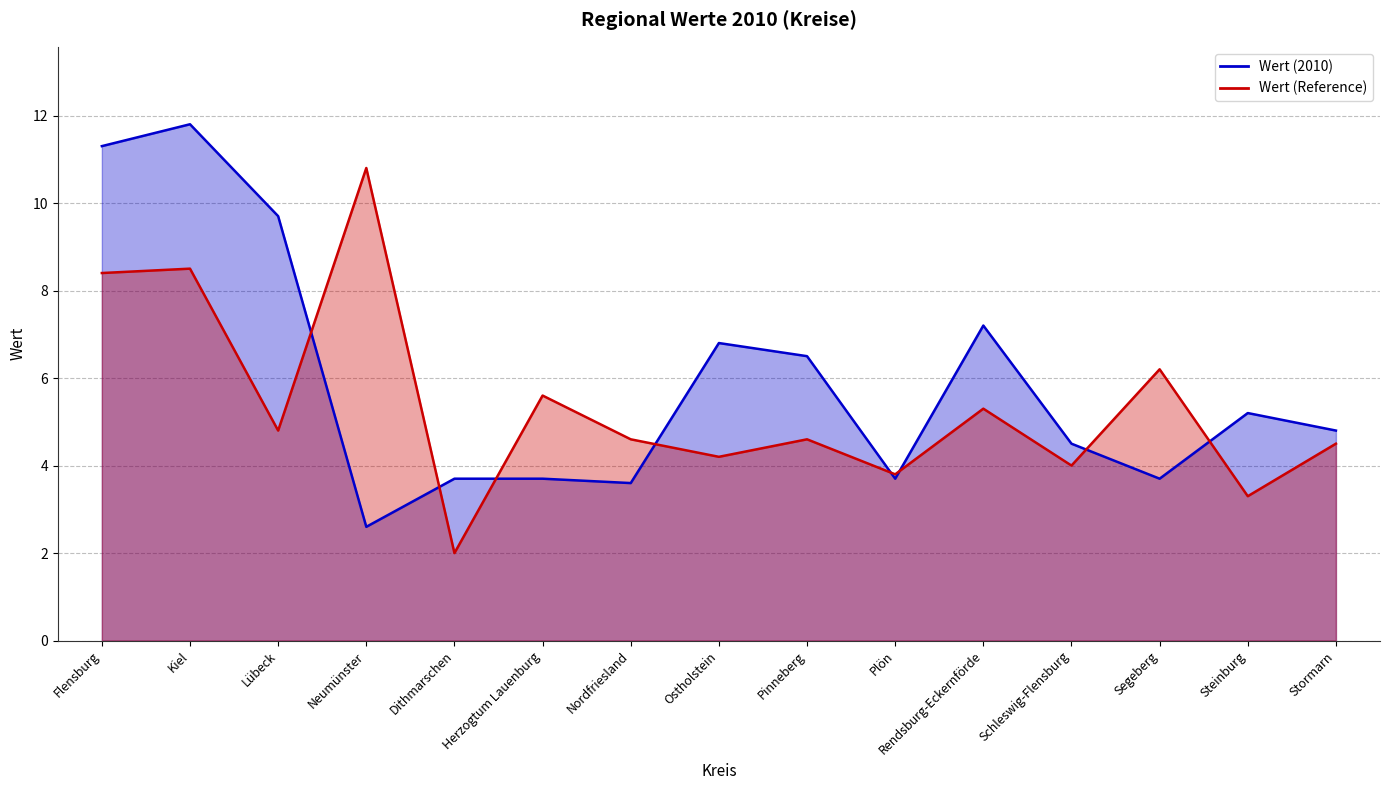

List the series in order of their peak value, lowest first.

Wert (Reference), Wert (2010)